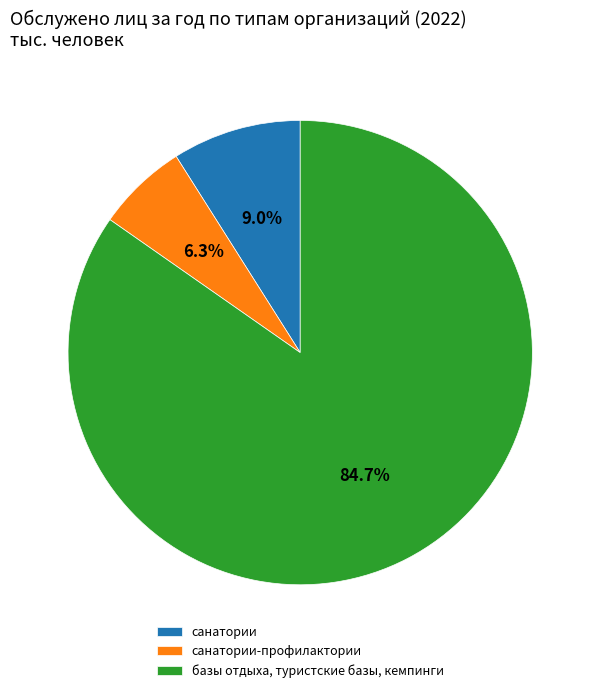

Does any single category account for the majority?

Yes